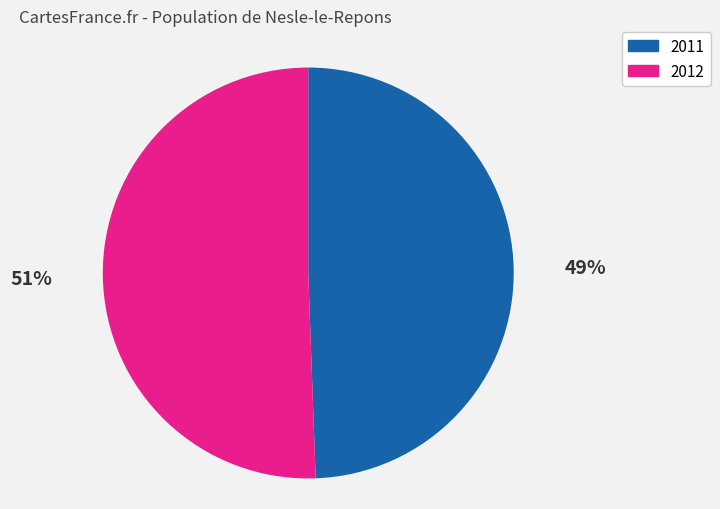

Is there any slice that represents more than half of the pie?

Yes